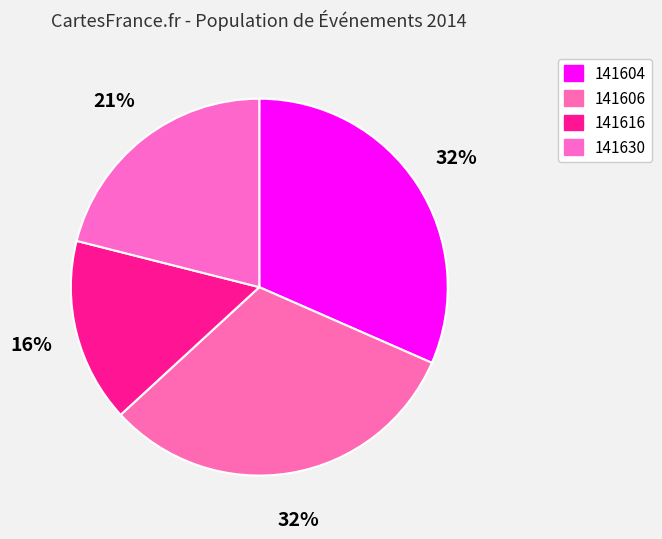

Does 141606 represent more than half of the total?

No